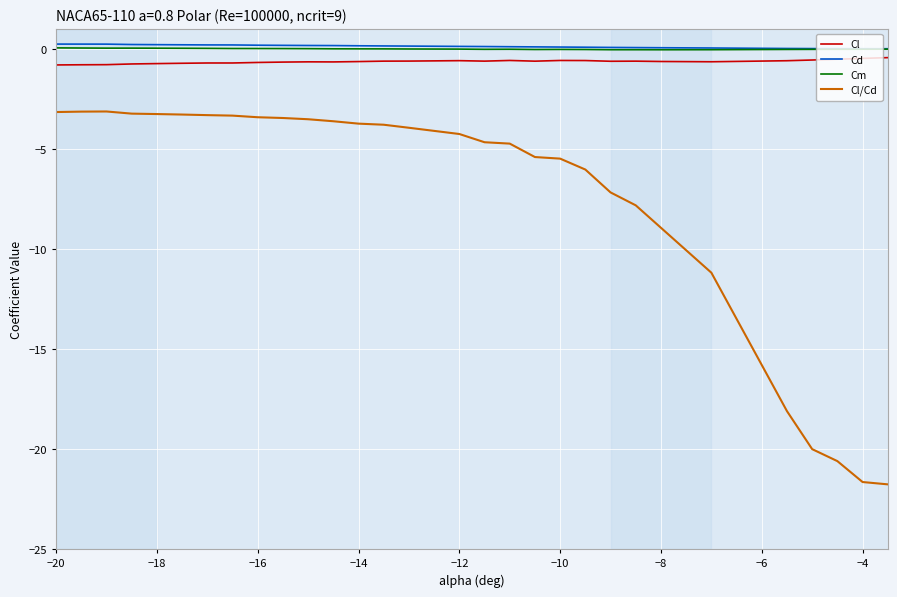

What is the minimum value shown in the chart?

-21.8